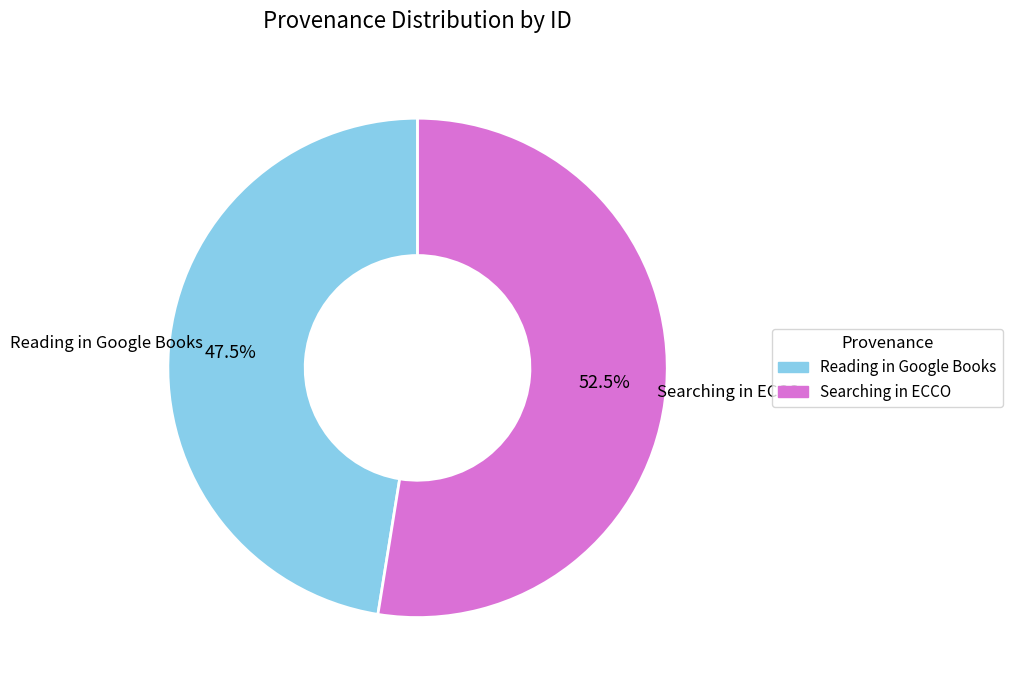

Which slice is the largest?

Searching in ECCO